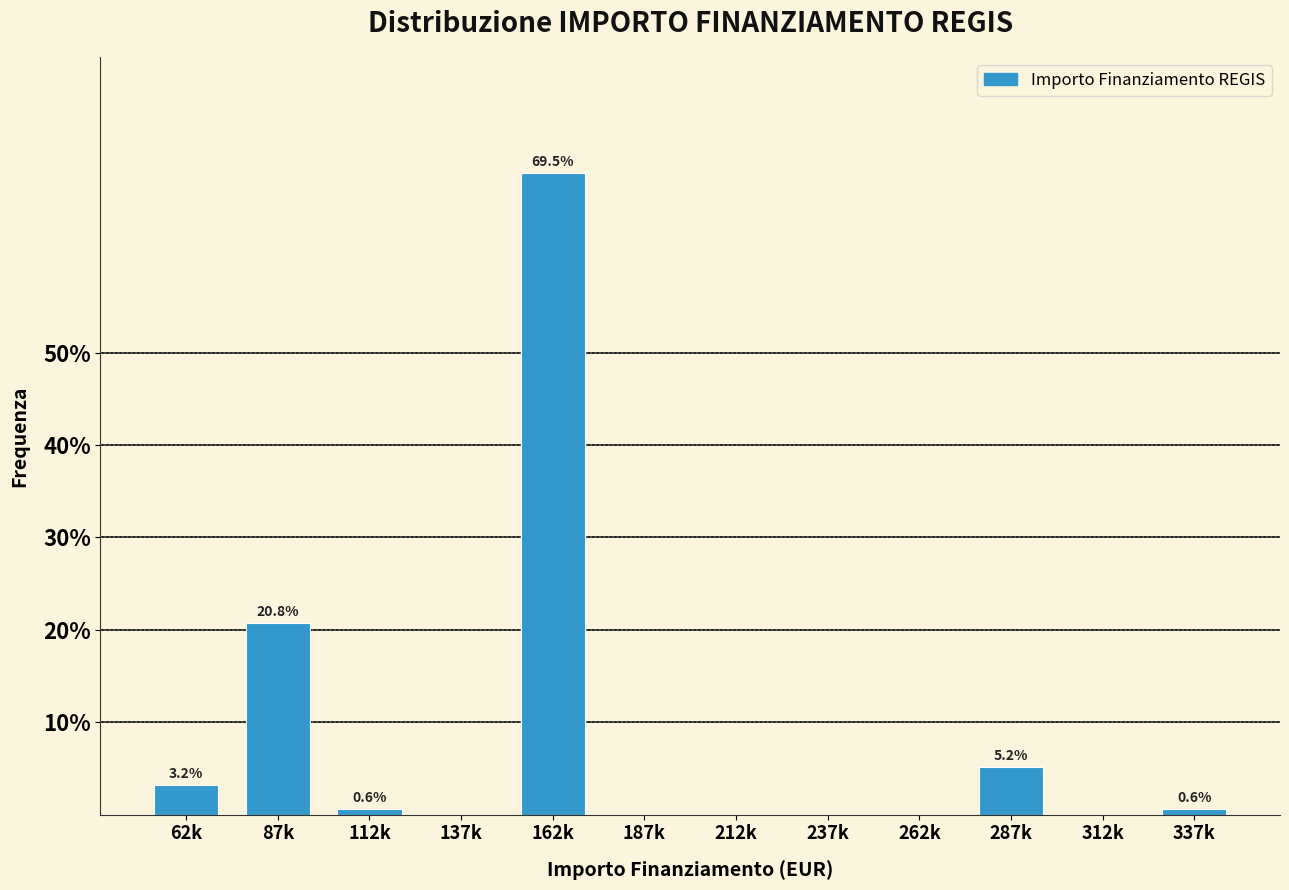

Reading left to right, transcribe all the data shown in this chart.

62k=3.2	87k=20.8	112k=0.6	137k=0.0	162k=69.5	187k=0.0	212k=0.0	237k=0.0	262k=0.0	287k=5.2	312k=0.0	337k=0.6